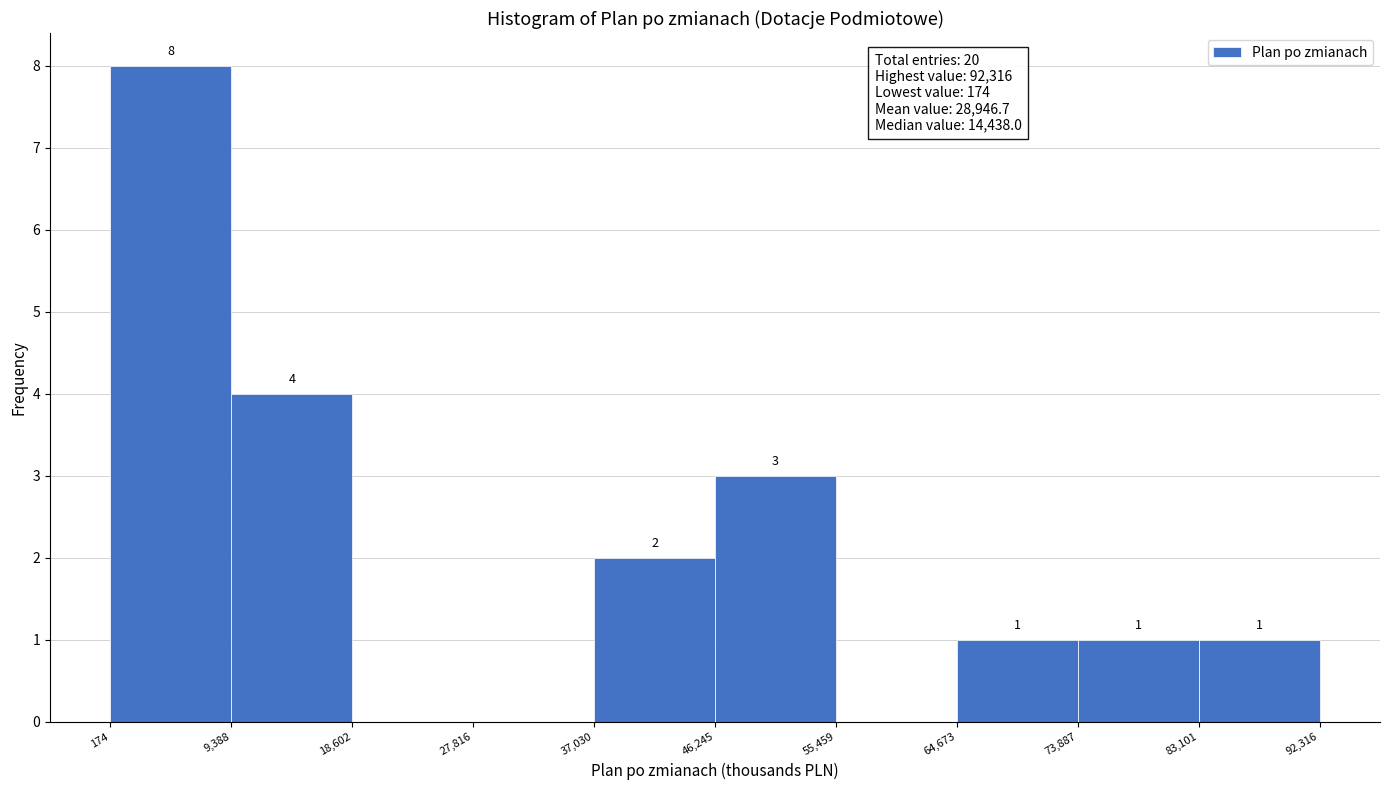

Over which range of the x-axis is the bar tallest?

174 to 9,388